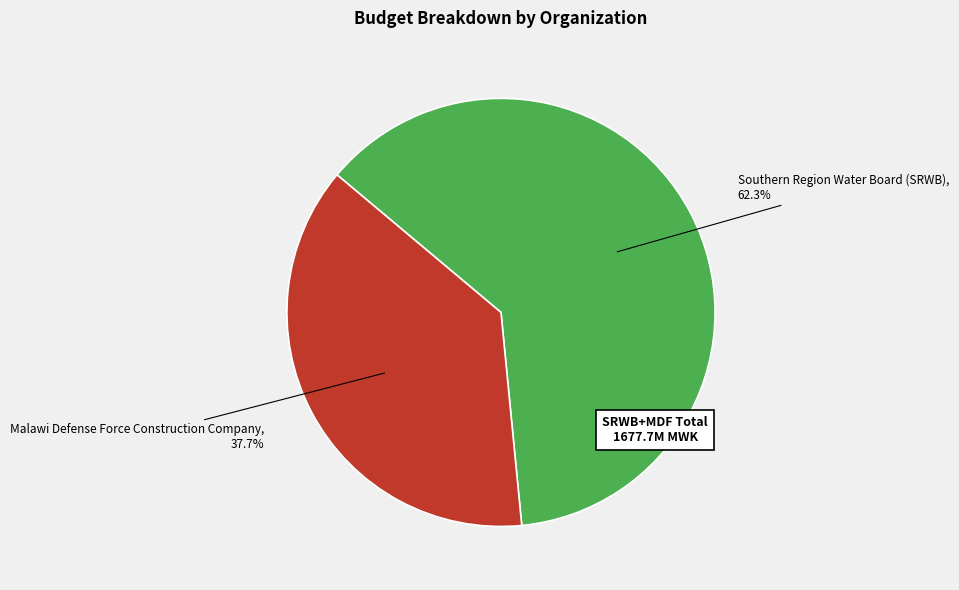

True or false: Southern Region Water Board (SRWB) accounts for 48% of the total.

False